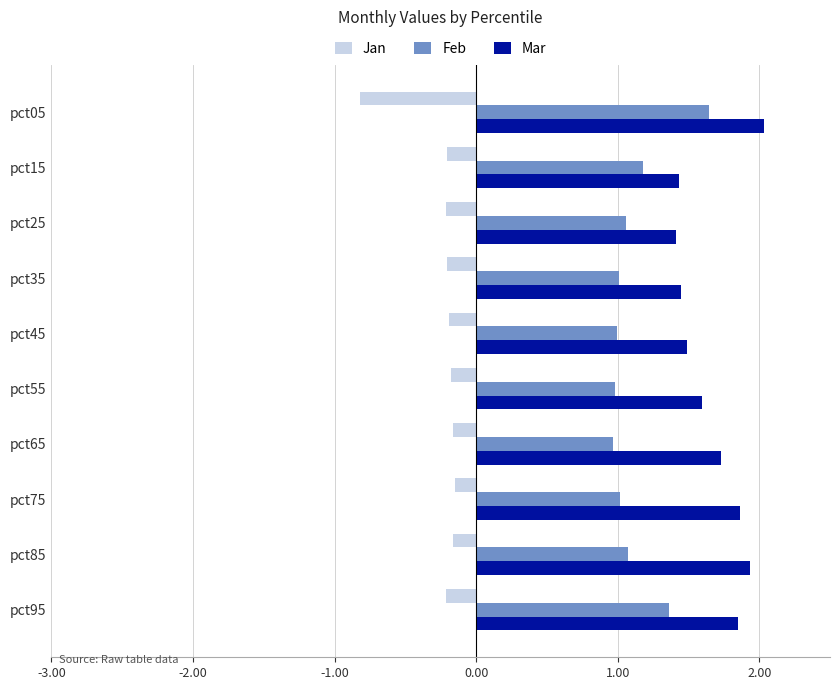

What is the total value across all series at pct95?

3.0